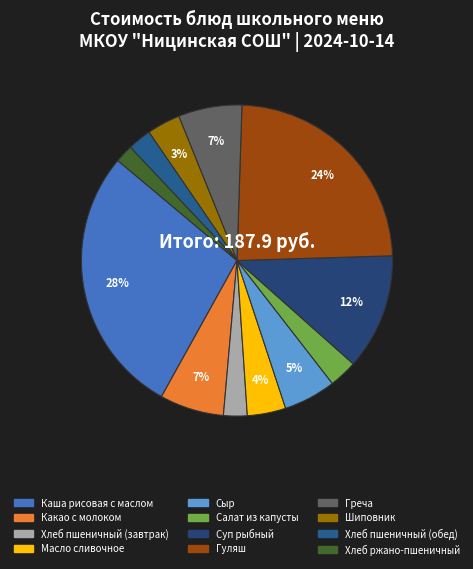

Is there any slice that represents more than half of the pie?

No